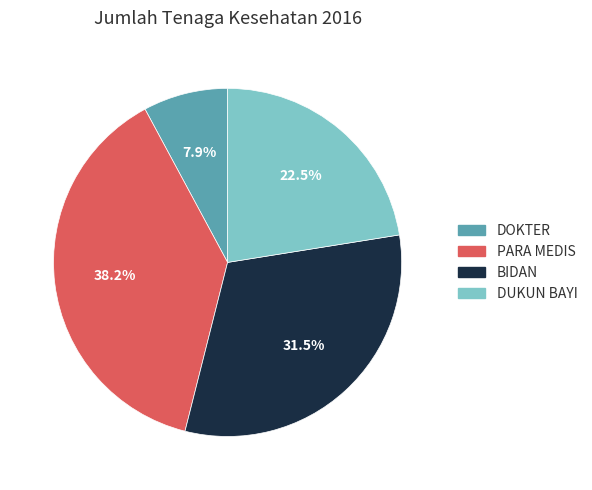

Do DOKTER and BIDAN together represent more than half of the pie?

No